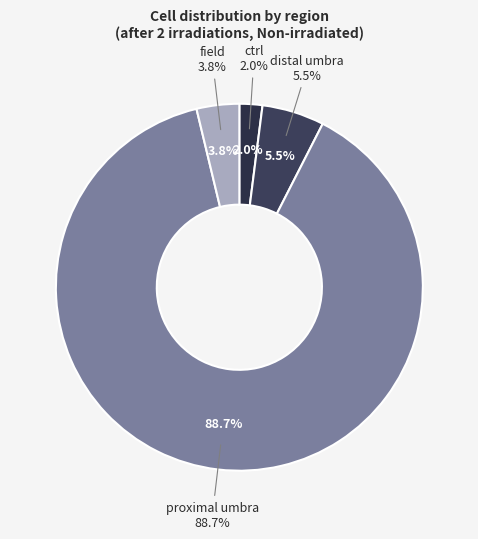

Which category has the biggest portion of the pie?

proximal umbra